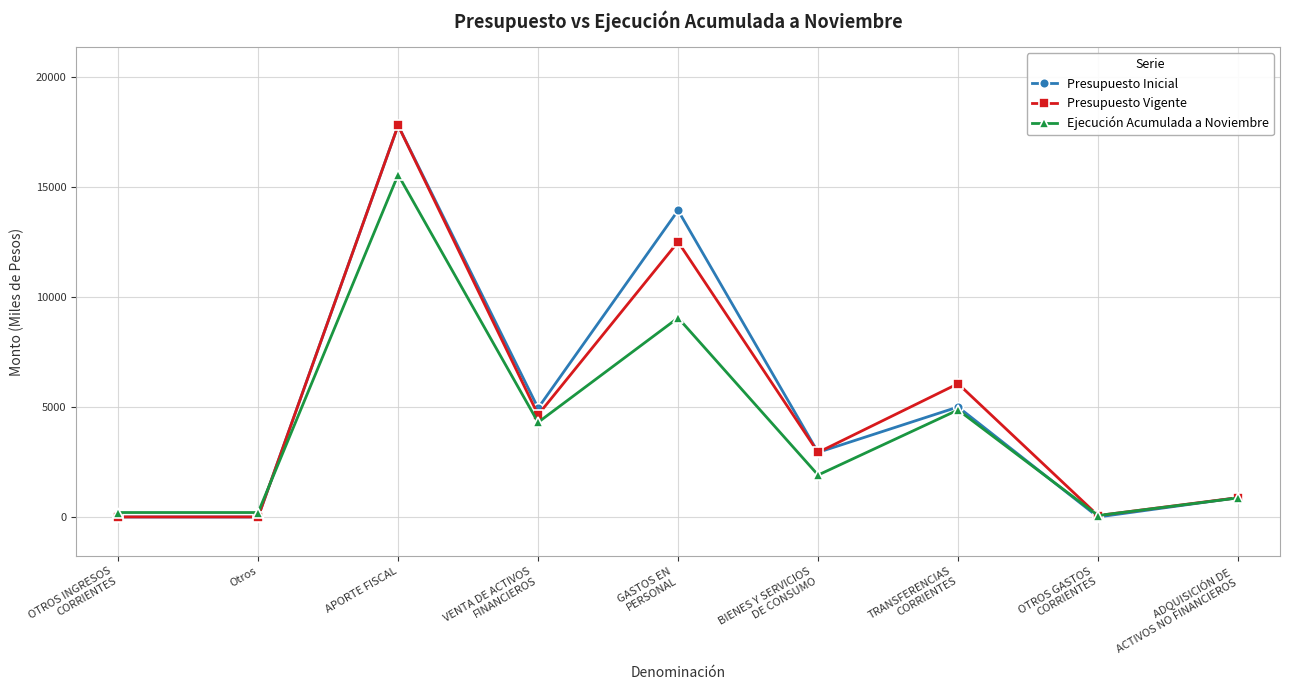

True or false: Ejecución Acumulada a Noviembre has a value of 10602 at APORTE FISCAL.

False